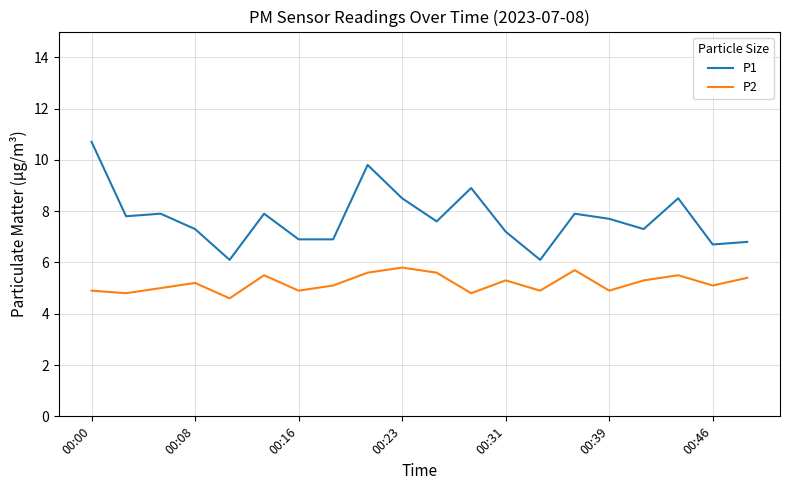

Which series has the largest total across all categories?

P1